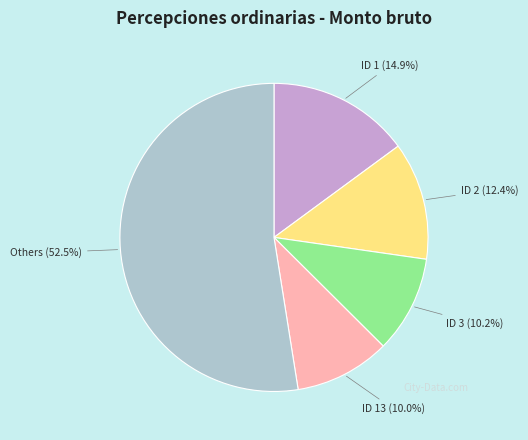

How many slices are in this pie chart?

5